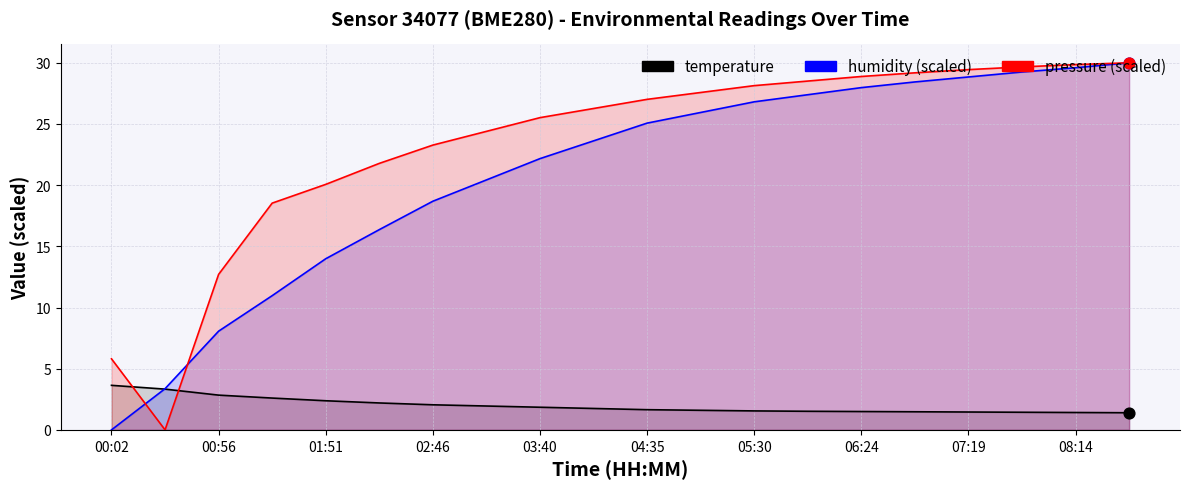

Which series has the largest Y range (max minus min)?

humidity